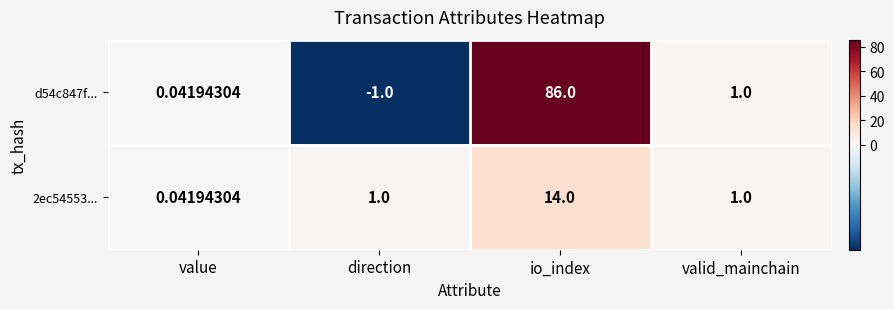

At direction, list the series in order from smallest to largest.

d54c847f..., 2ec54553...